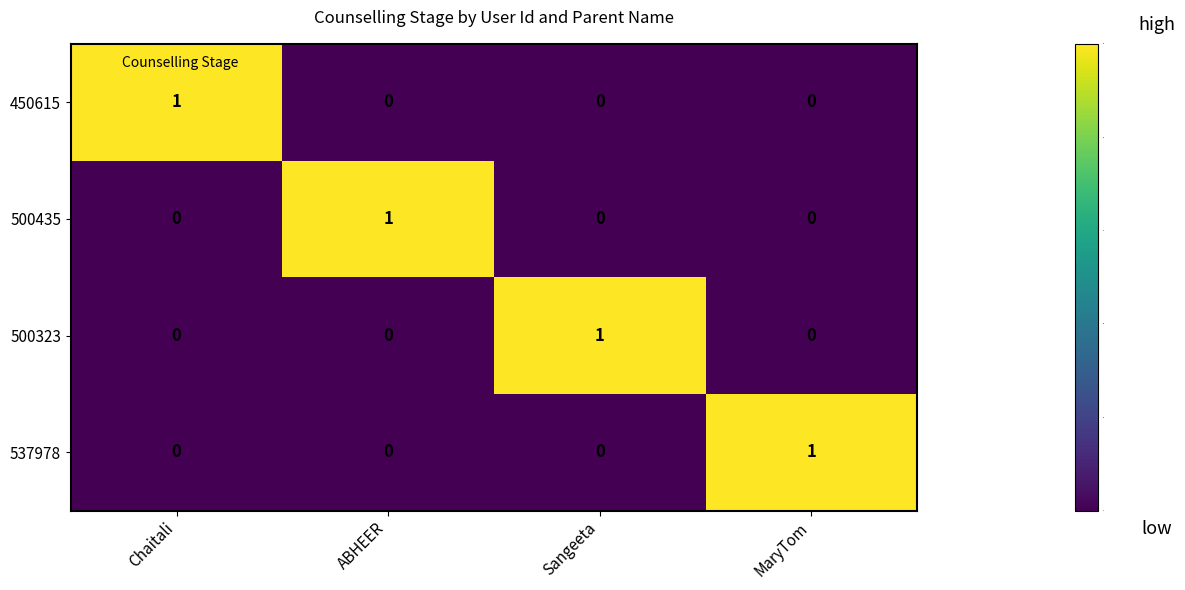

True or false: 500435 has a value of 0 at Chaitali.

True